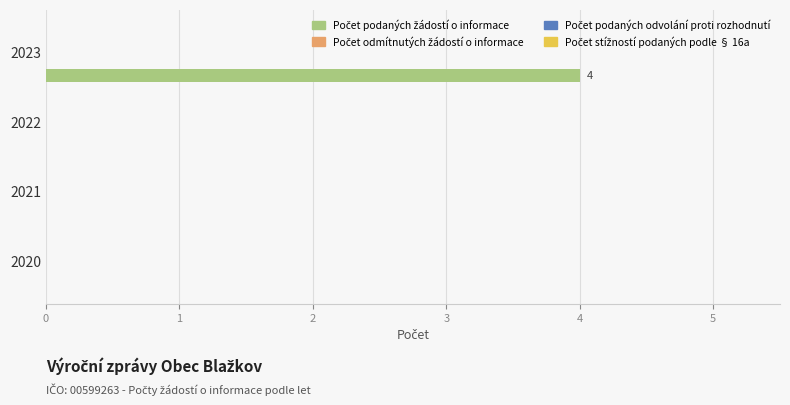

What is the greatest value displayed?

4